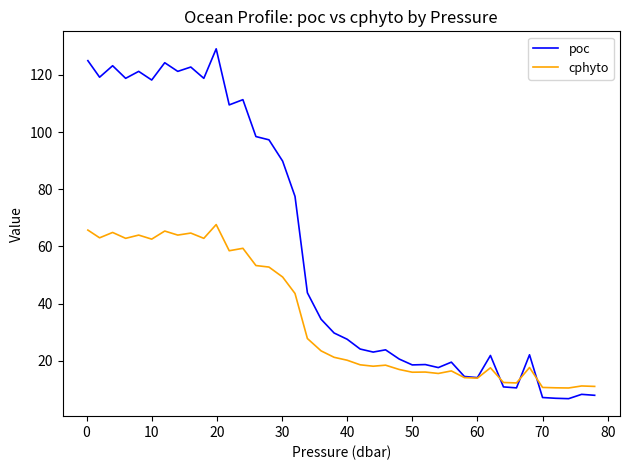

What is the sum of all cphyto values?

1394.0